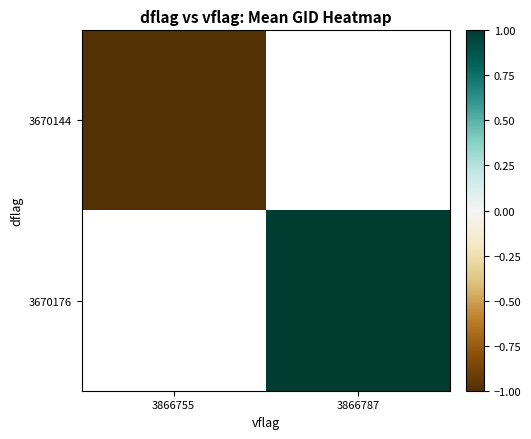

At 3866787, list the series in order from smallest to largest.

3670144, 3670176